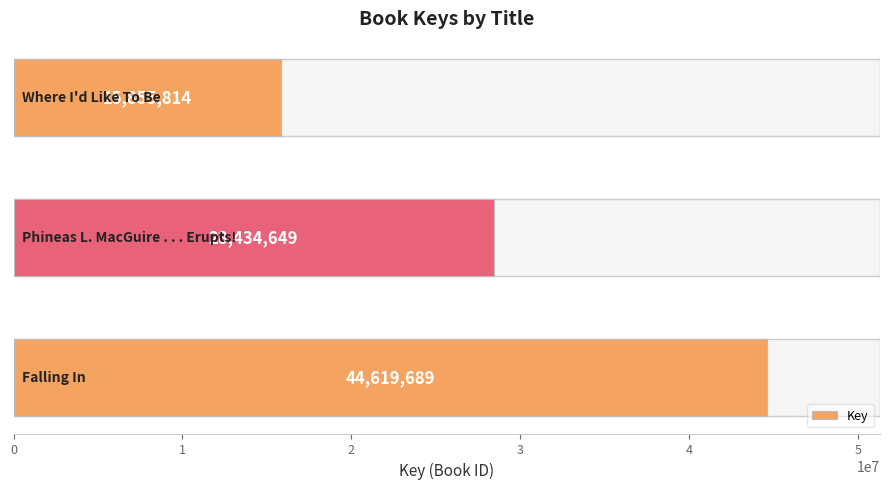

What is the ratio of the value at 2 to the value at 0?

0.4